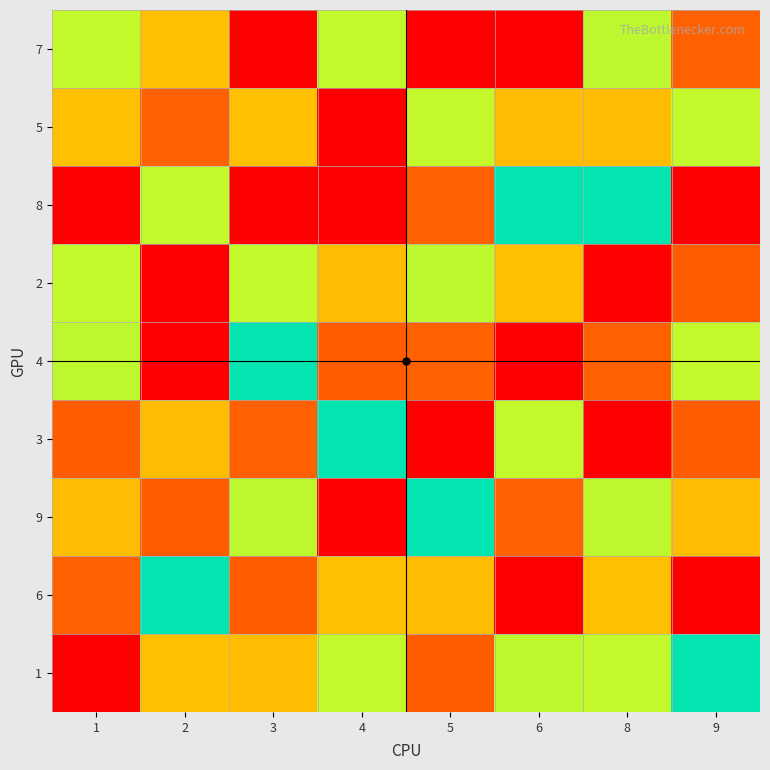

What is the spread (max minus min) of values at 5?

8